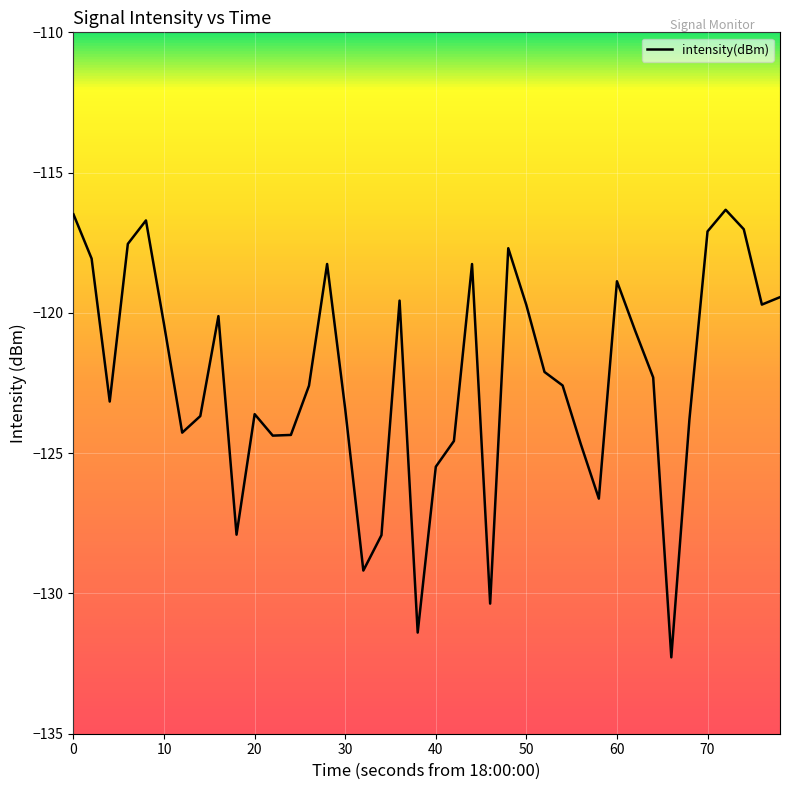

True or false: there are more than 2 points higher than both neighbors.

True